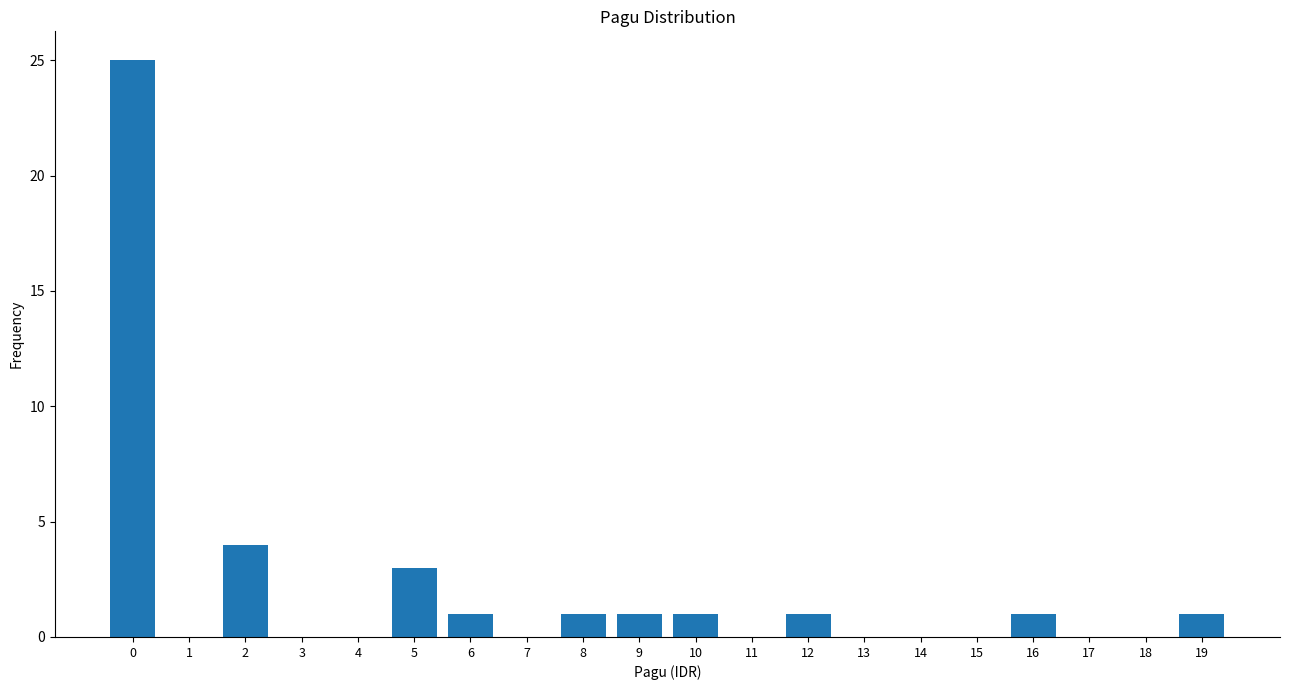

Reading left to right, transcribe all the data shown in this chart.

0=25	1=0	2=4	3=0	4=0	5=3	6=1	7=0	8=1	9=1	10=1	11=0	12=1	13=0	14=0	15=0	16=1	17=0	18=0	19=1